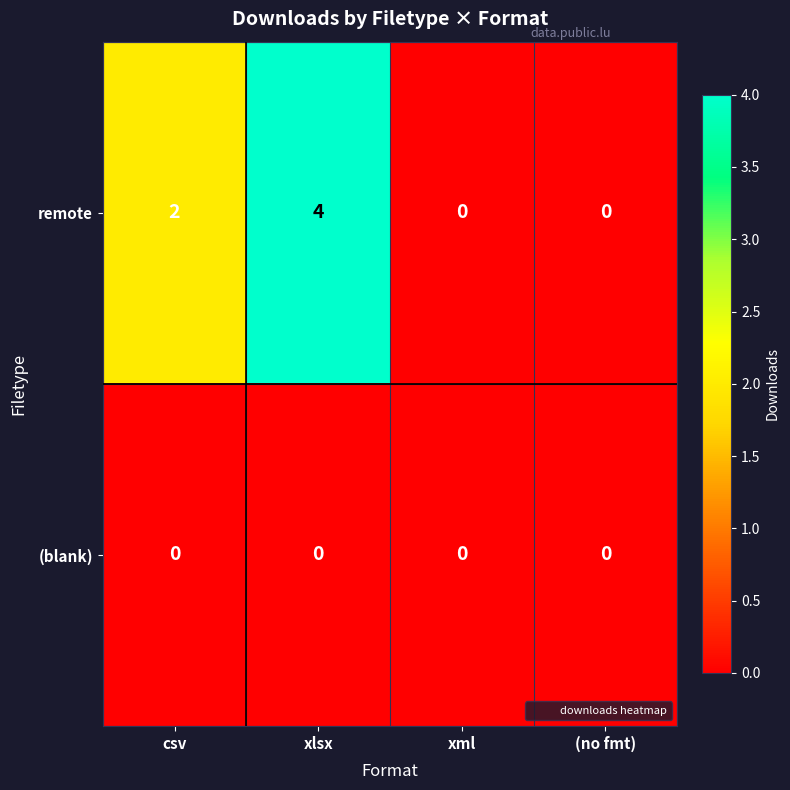

At csv, list the series in order from largest to smallest.

remote, (blank)